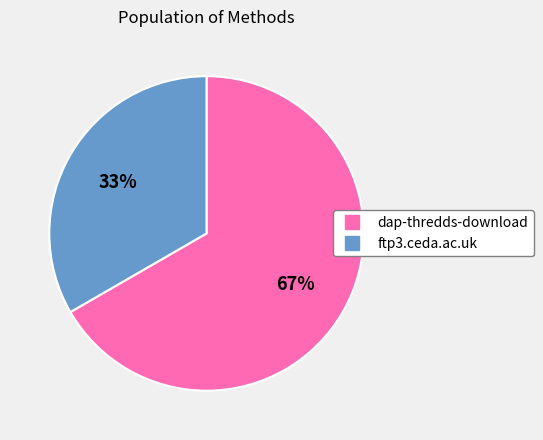

How many slices are in this pie chart?

2